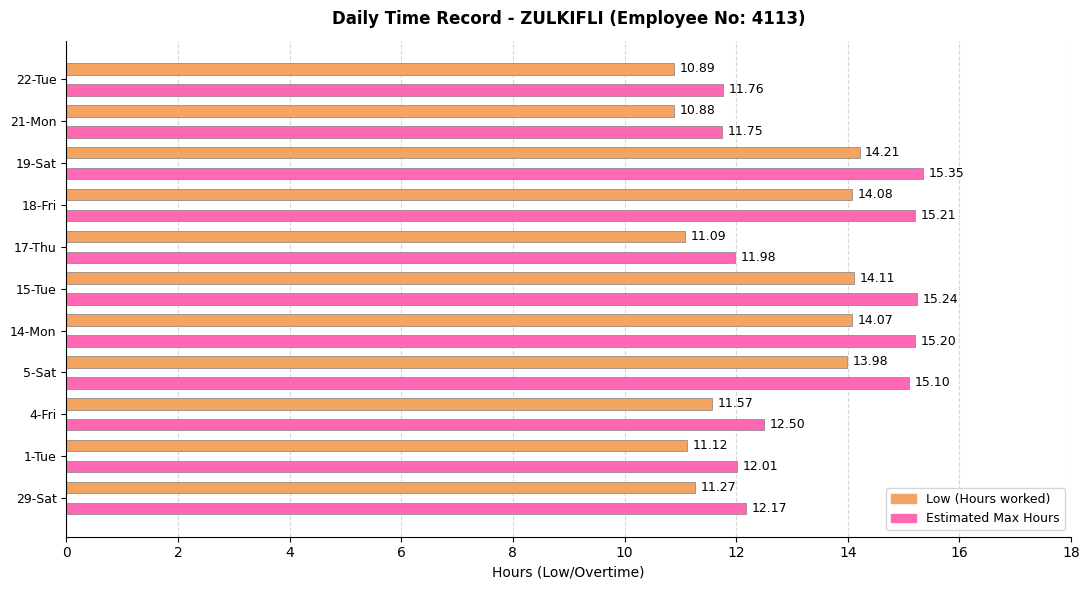

Between 17-Thu and 21-Mon, which series saw the biggest shift?

Estimated Max Hours